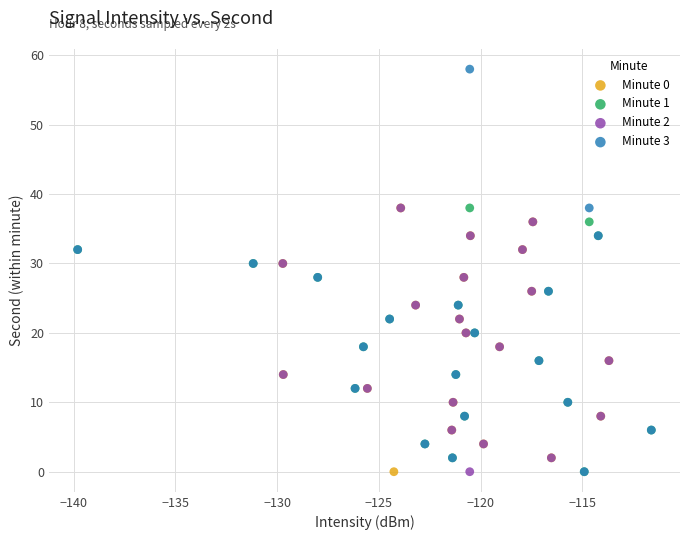

Which series reaches the maximum Y coordinate?

Minute 3